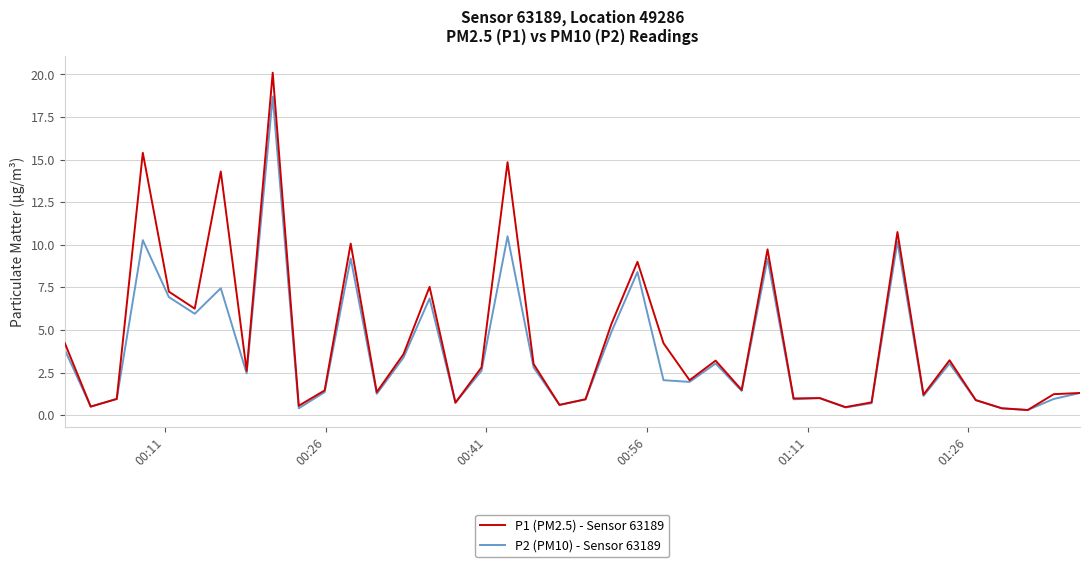

Which series has the widest spread of values?

P1 (PM2.5) - Sensor 63189